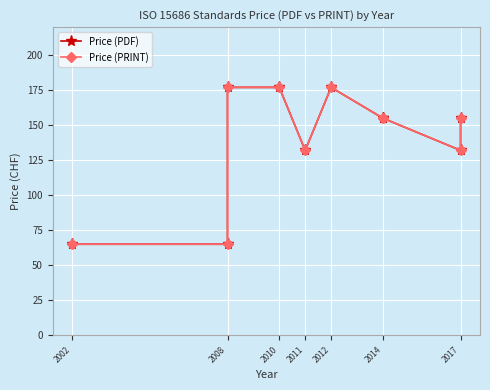

At how many categories does at least one series exceed 106?

8